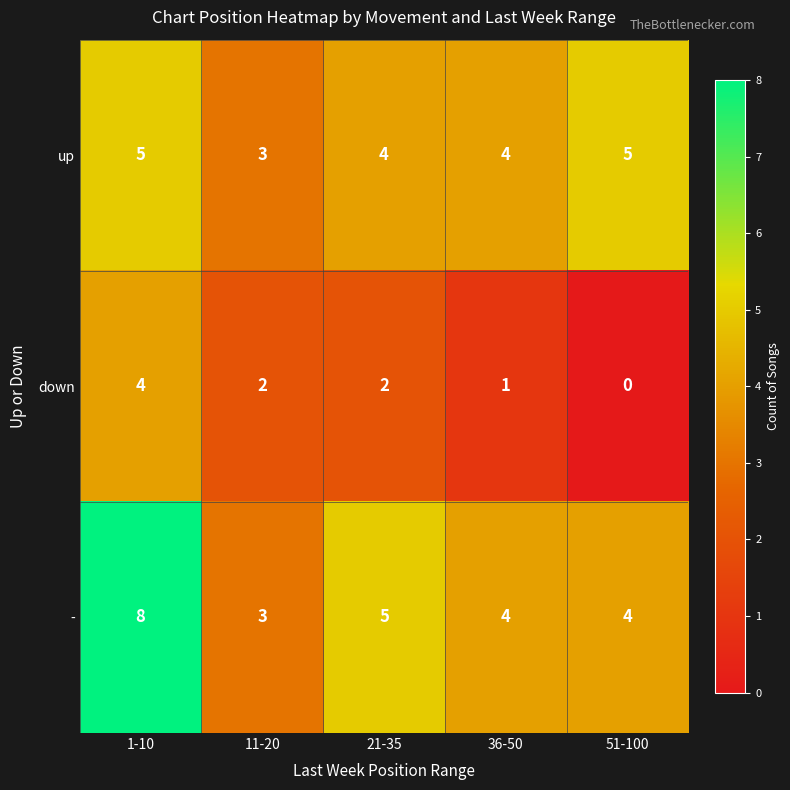

What is the maximum value shown in the chart?

8